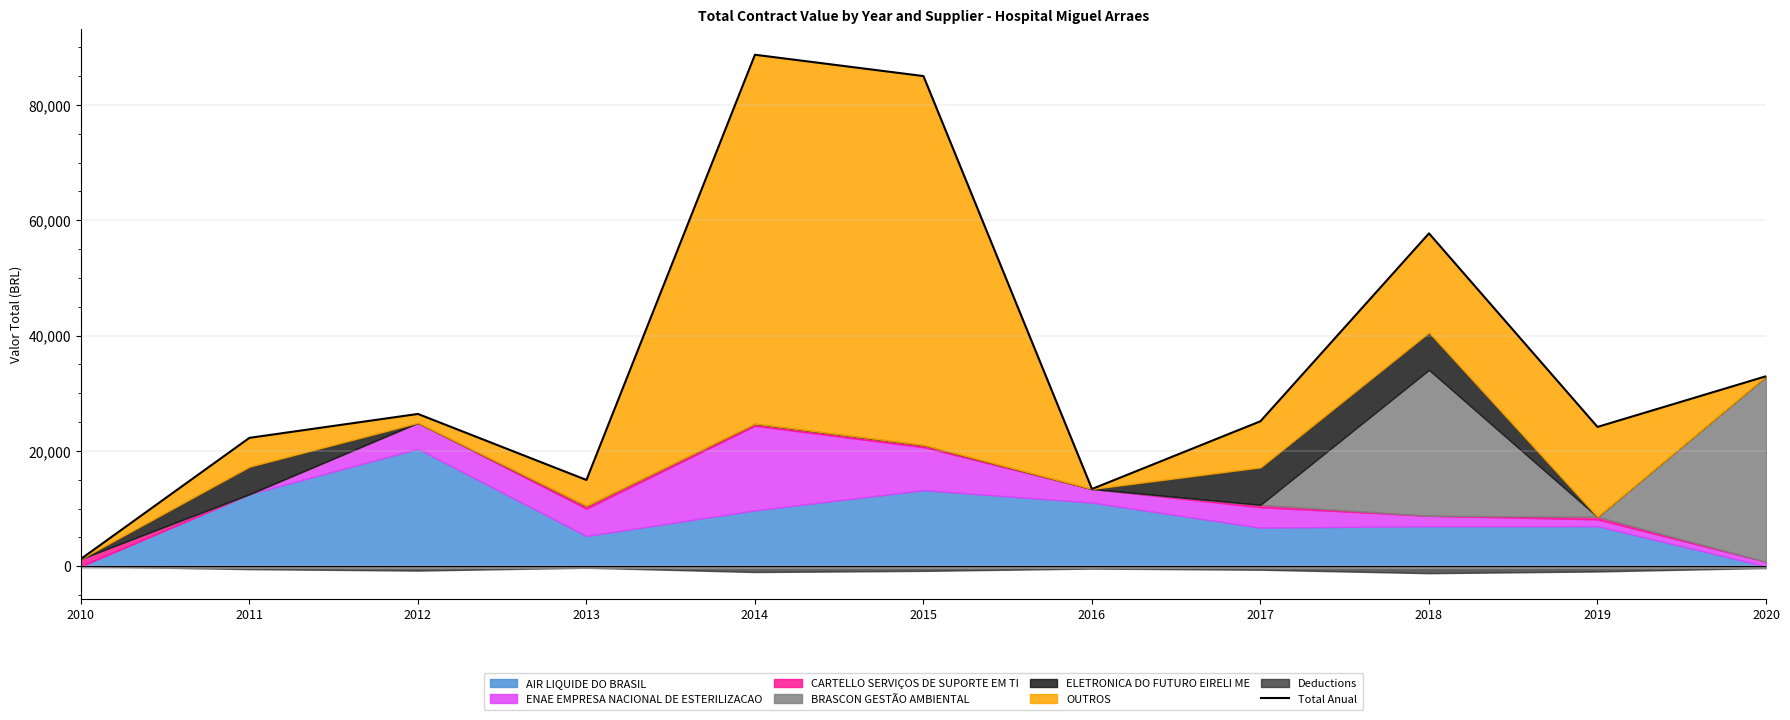

Approximately how many times larger is the value at 2010 compared to 2019?

0.1